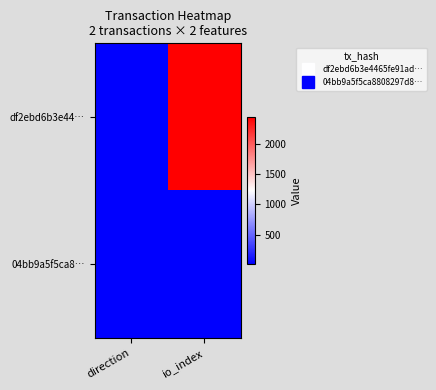

Which series has the largest total across all categories?

df2ebd6b3e44…